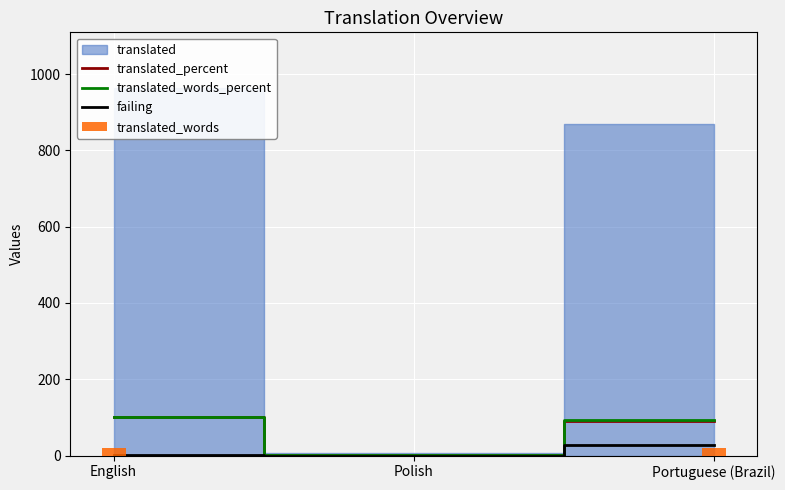

Which series has the largest total across all categories?

translated_words_percent